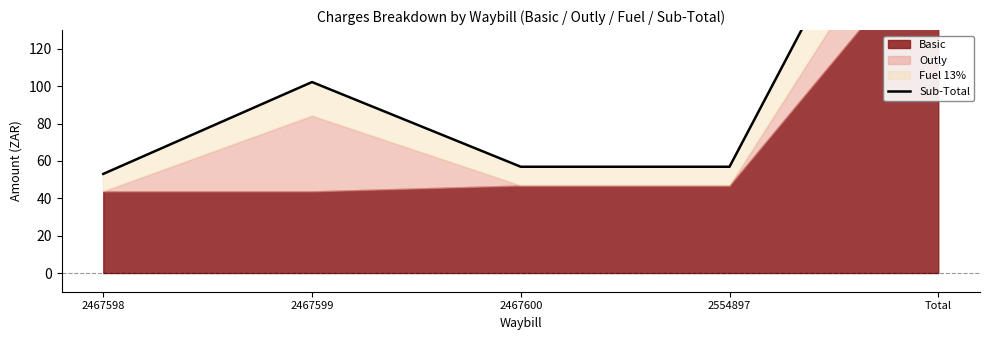

True or false: the data has more than 0 interior local peaks.

True